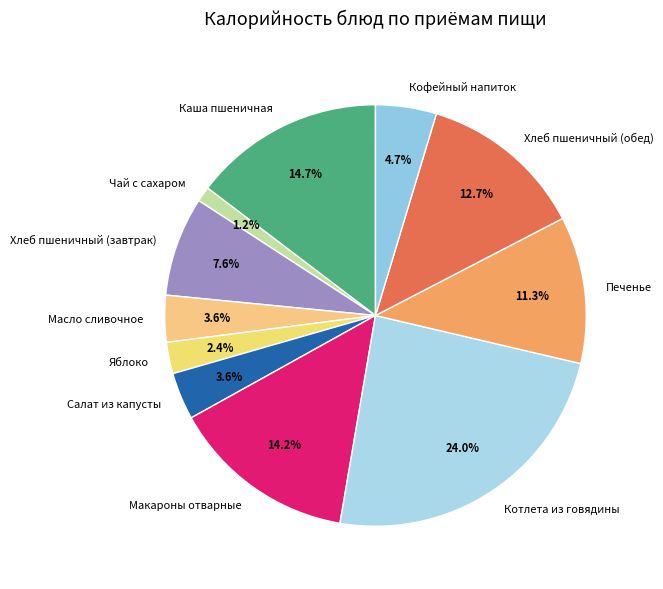

What percentage is the Яблоко slice, to the nearest percent?

2%